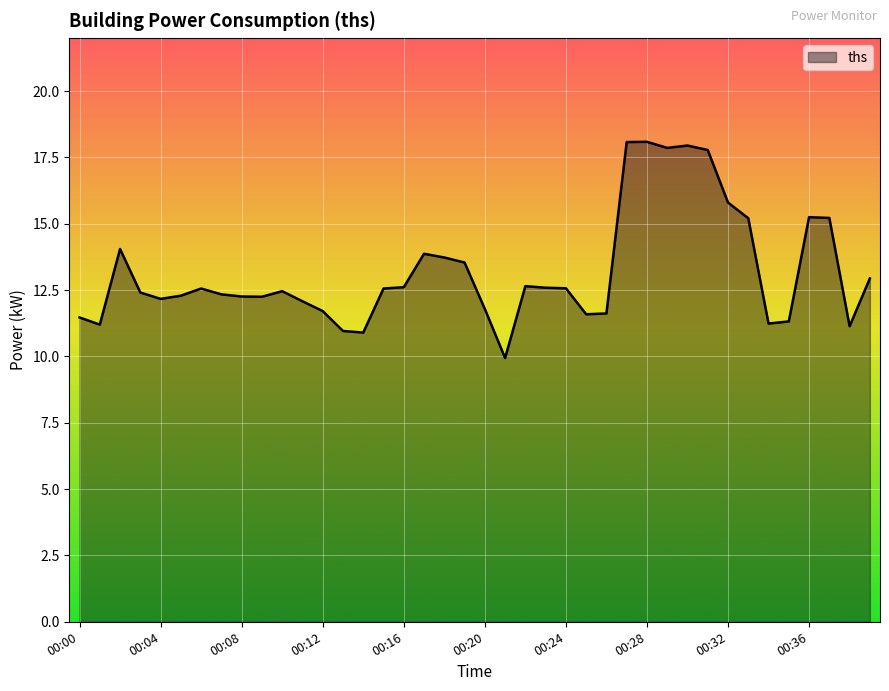

What is the smallest value displayed?

9.9